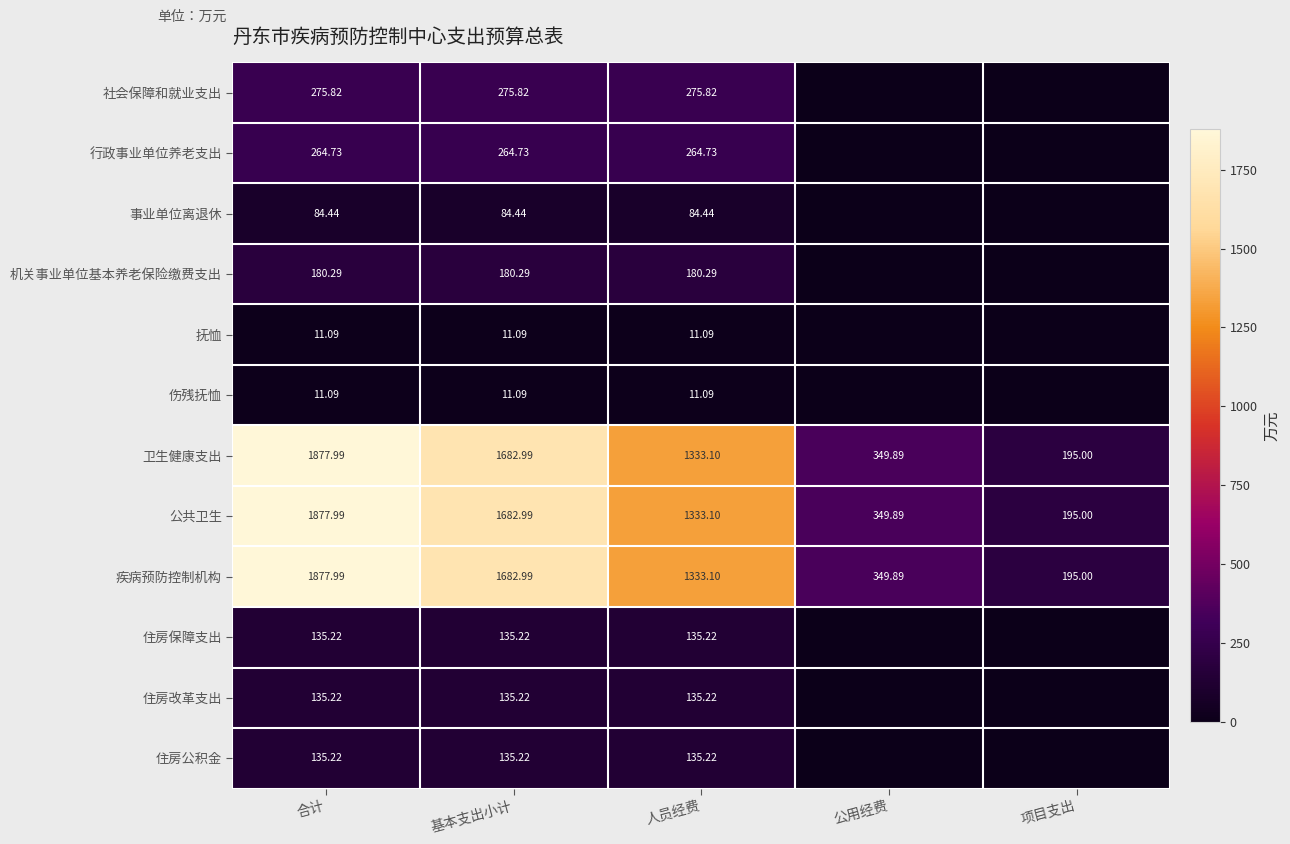

At which category is the sum across all series the highest?

合计